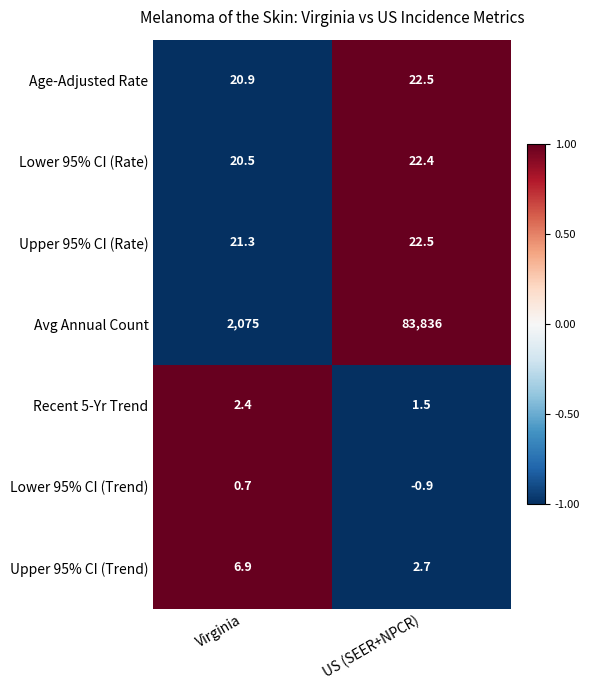

Rank the categories by Upper 95% CI (Trend) value from highest to lowest.

Virginia, US (SEER+NPCR)